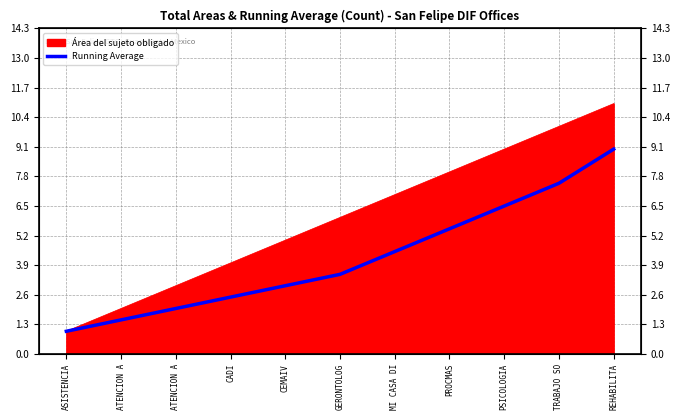

Is it true that the value at REHABILITA is 15.7?

False